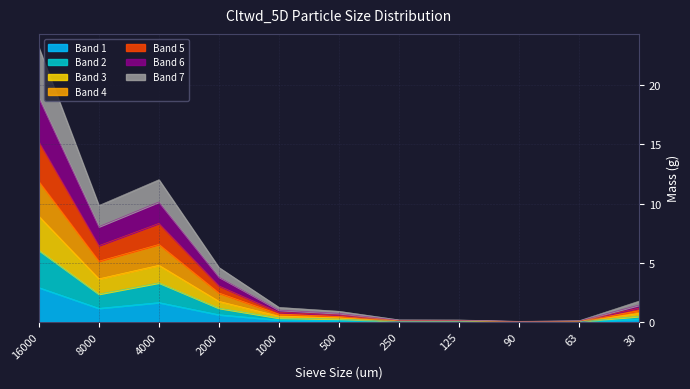

Reading right to left, transcribe all the data shown in this chart.

30=1.8	63=0.1	90=0.0	125=0.2	250=0.2	500=0.9	1000=1.2	2000=4.6	4000=12.0	8000=9.8	16000=23.2